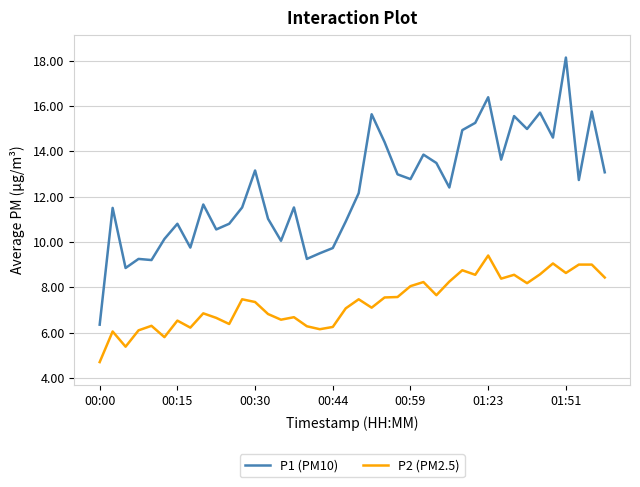

True or false: P1 (PM10) and P2 (PM2.5) cross at least once.

False